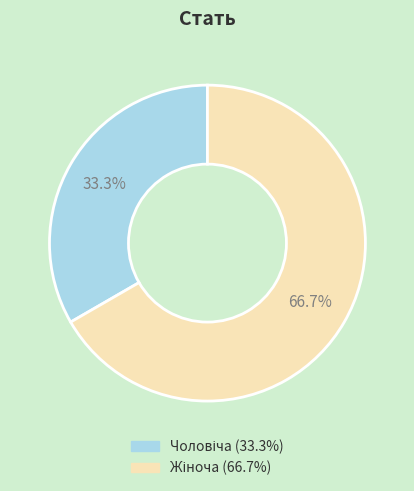

Is there any slice that represents more than half of the pie?

Yes